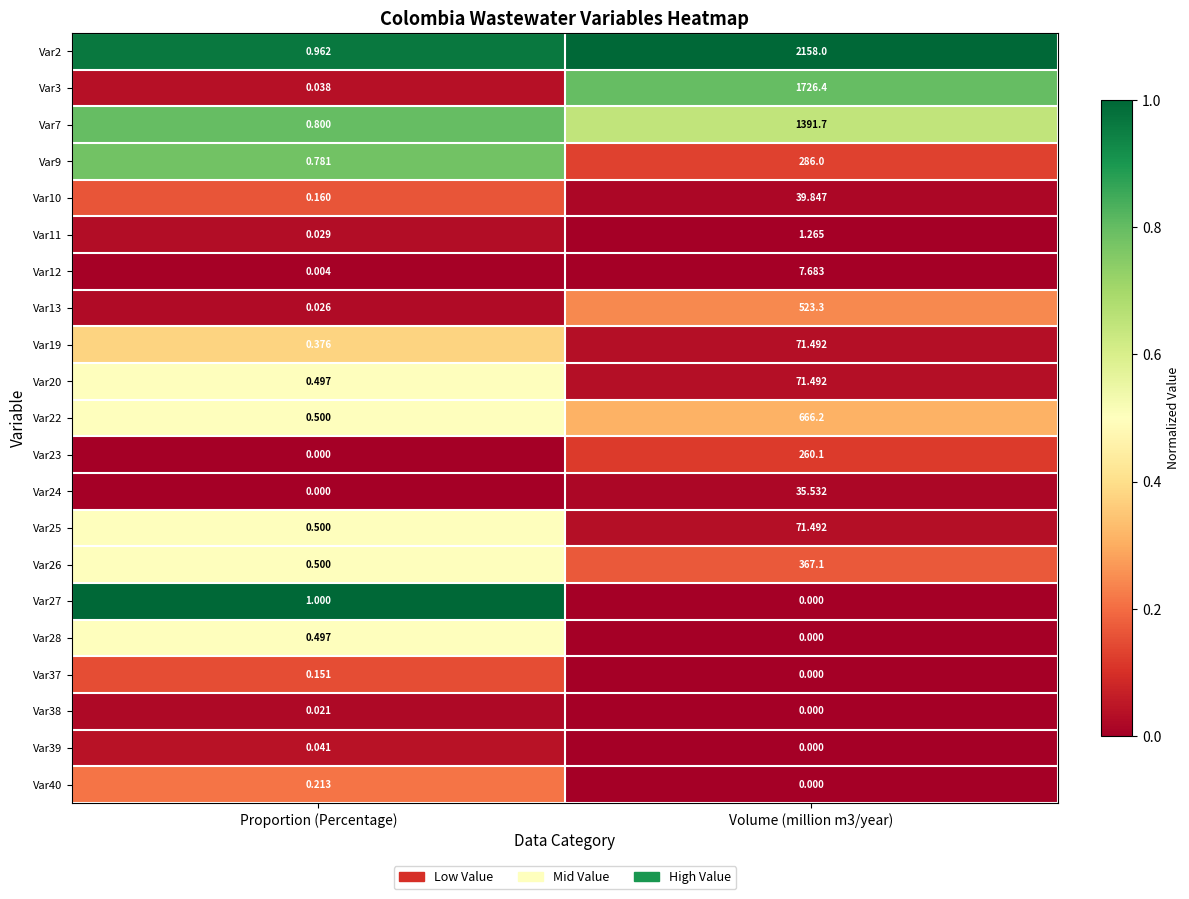

How many distinct data groups are displayed?

21